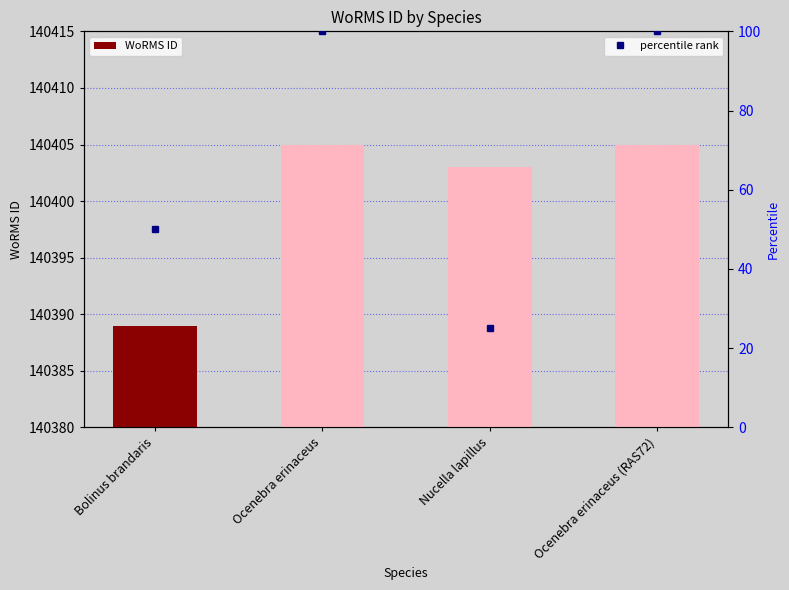

What position from the right is Bolinus brandaris?

4